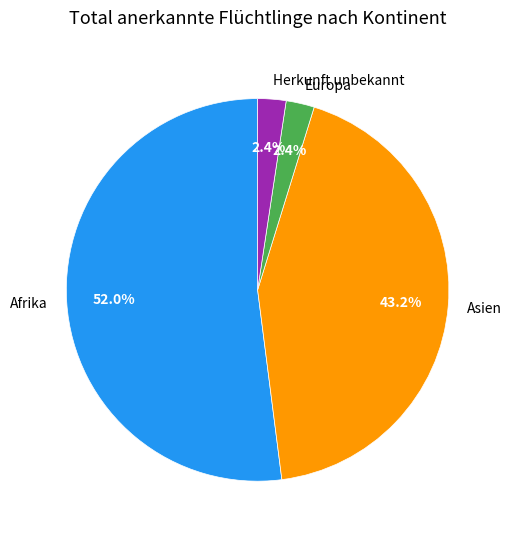

What is the total percentage of Afrika and Asien?

95.2%